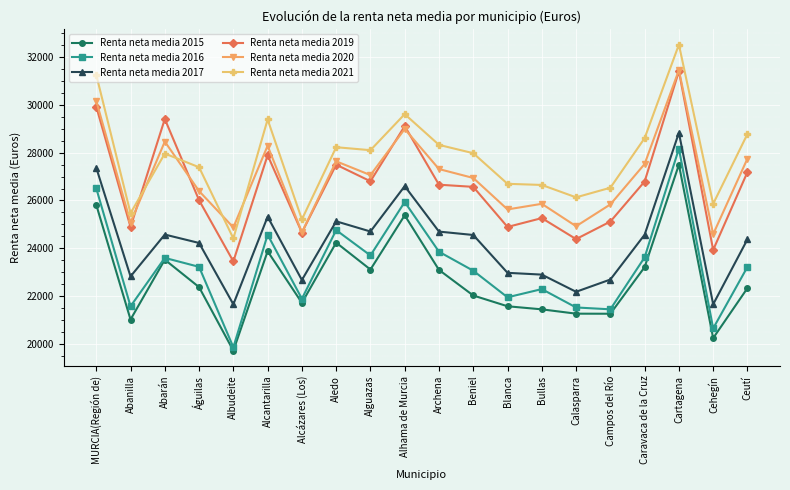

Rank the series at Archena from lowest to highest value.

Renta neta media 2015, Renta neta media 2016, Renta neta media 2017, Renta neta media 2019, Renta neta media 2020, Renta neta media 2021